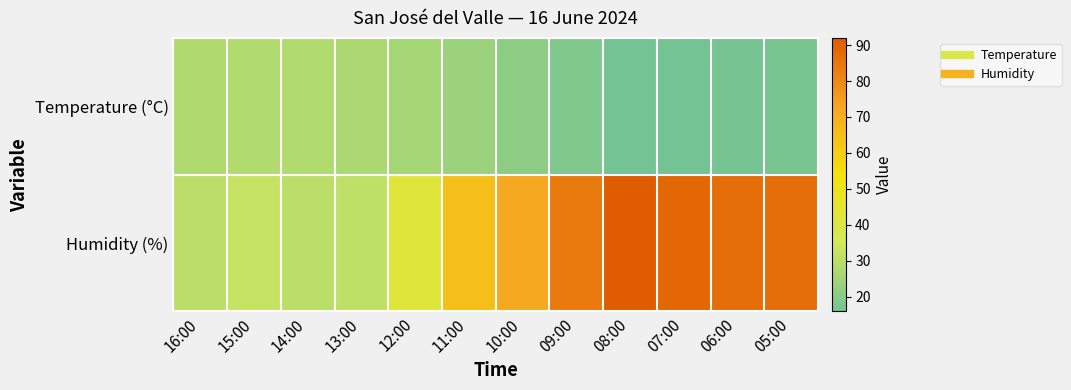

Between 14:00 and 11:00, which series saw the biggest shift?

Humidity (%)